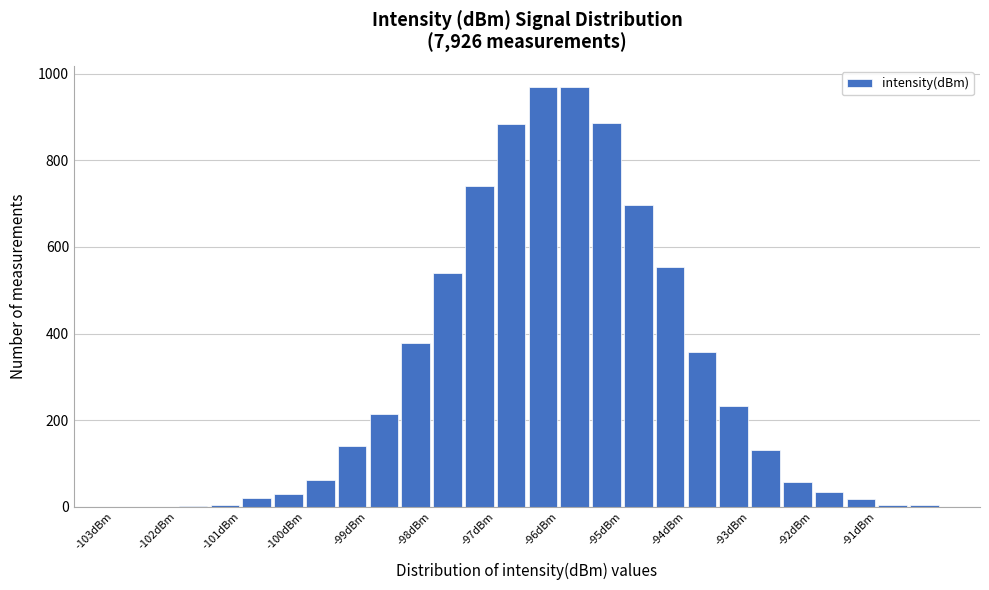

Reading left to right, list every bar in this chart as the range it spans on the x-axis followed by its height. The values are not printed on the chart, so give them approximately, as read against the axis.

-103.0 to -102.5: 0
-102.5 to -102.0: 0
-102.0 to -101.5: under 20
-101.5 to -101.0: under 20
-101.0 to -100.5: 20
-100.5 to -100.0: 20
-100.0 to -99.5: 60
-99.5 to -99.0: 140
-99.0 to -98.5: 220
-98.5 to -98.0: 380
-98.0 to -97.5: 540
-97.5 to -97.0: 740
-97.0 to -96.5: 880
-96.5 to -96.0: 980
-96.0 to -95.5: 960
-95.5 to -95.0: 880
-95.0 to -94.5: 700
-94.5 to -94.0: 560
-94.0 to -93.5: 360
-93.5 to -93.0: 240
-93.0 to -92.5: 140
-92.5 to -92.0: 60
-92.0 to -91.5: 40
-91.5 to -91.0: under 20
-91.0 to -90.5: under 20
-90.5 to -90.0: under 20